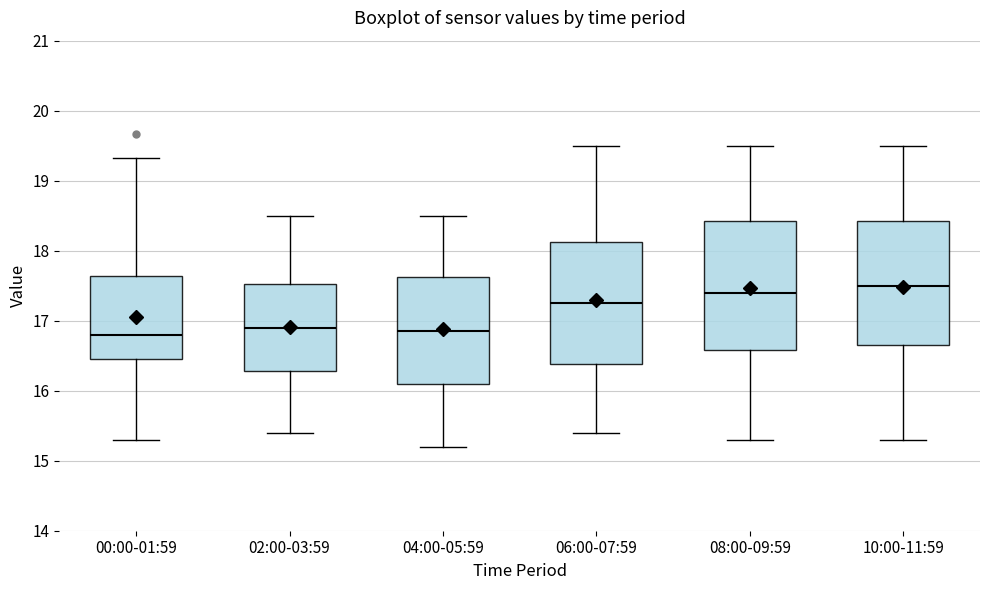

Which box has the highest median line?

10:00-11:59